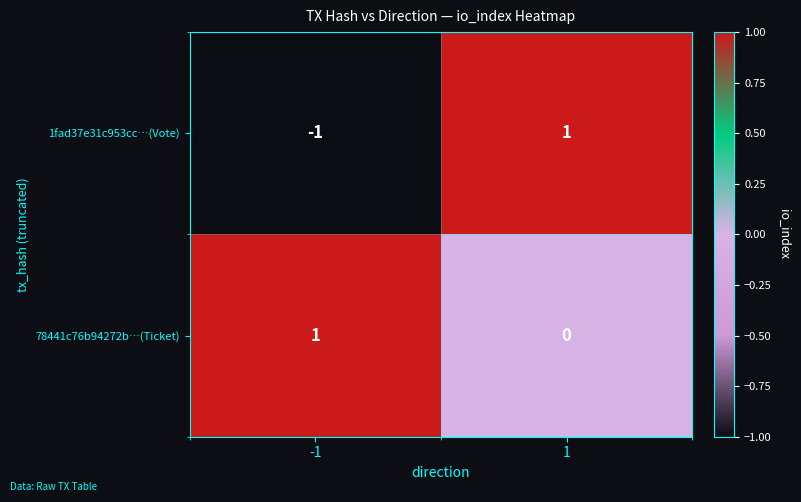

Reading left to right, list all the values displayed in this chart.

1fad37e31c953cc…(Vote): -1=-1	1=1
78441c76b94272b…(Ticket): -1=1	1=0